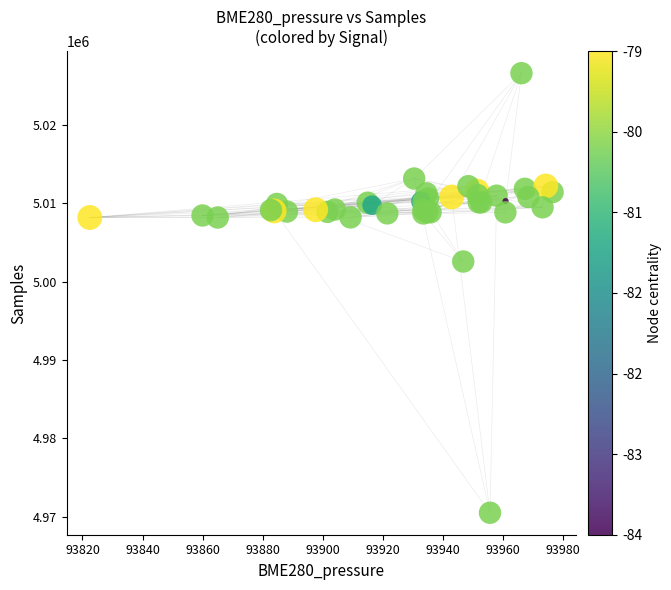

What Y value in the scatter plot is closest to 4998563?

5002573